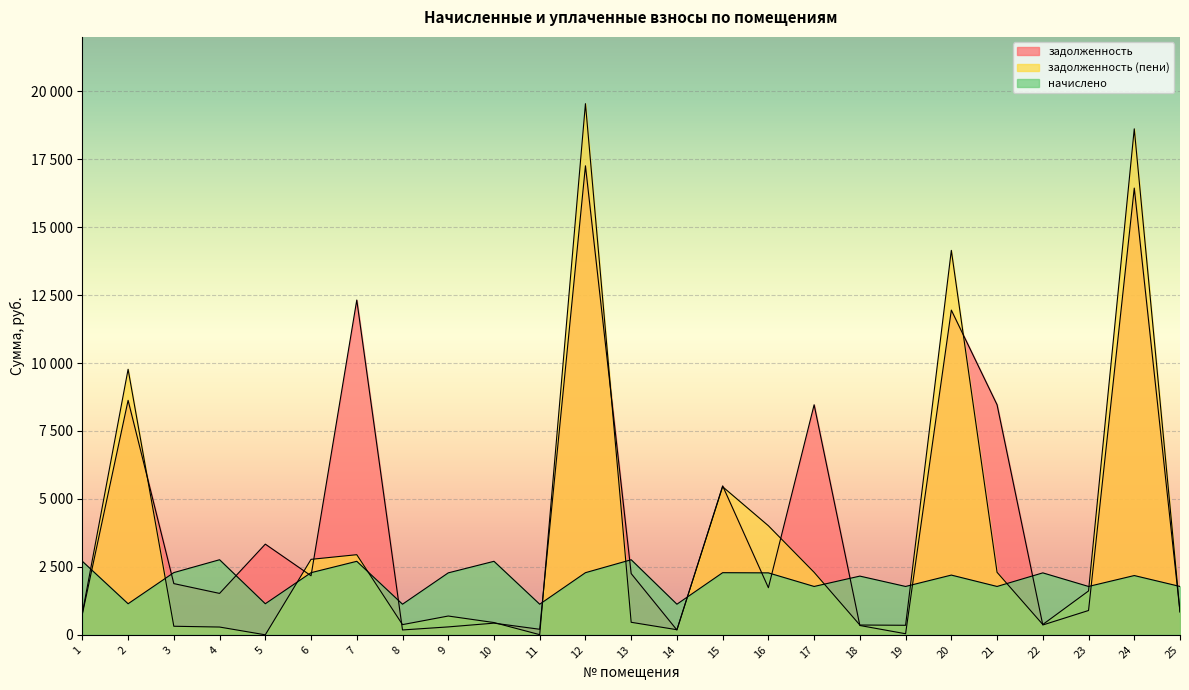

How many lines are shown in the chart?

3